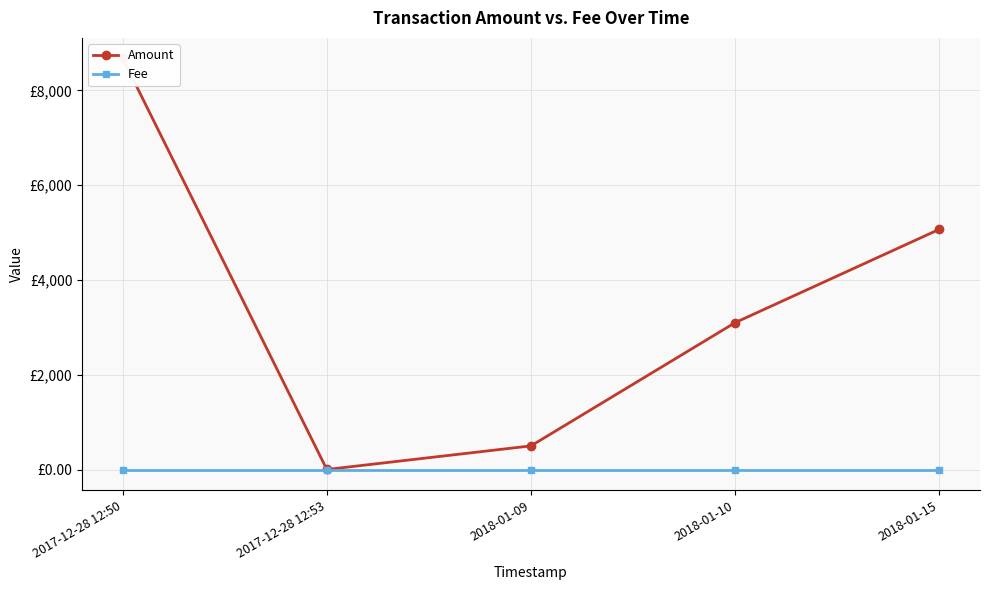

Between 2017-12-28 12:53 and 2018-01-15, which series saw the biggest shift?

Amount